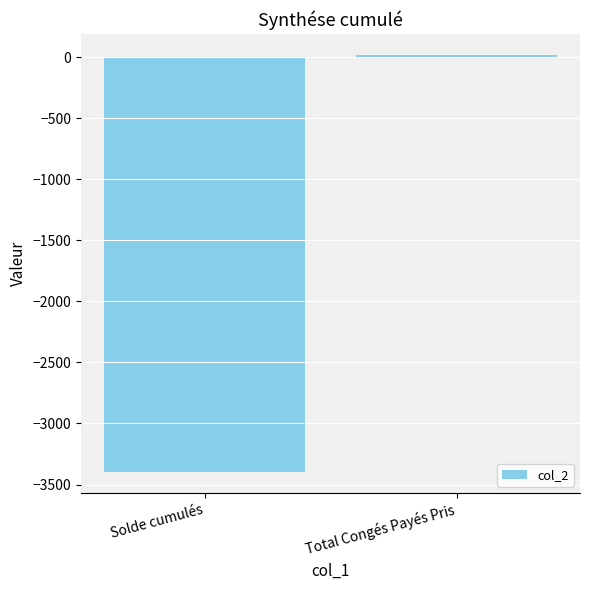

Reading right to left, list all the values displayed in this chart.

18.5	-3398.4